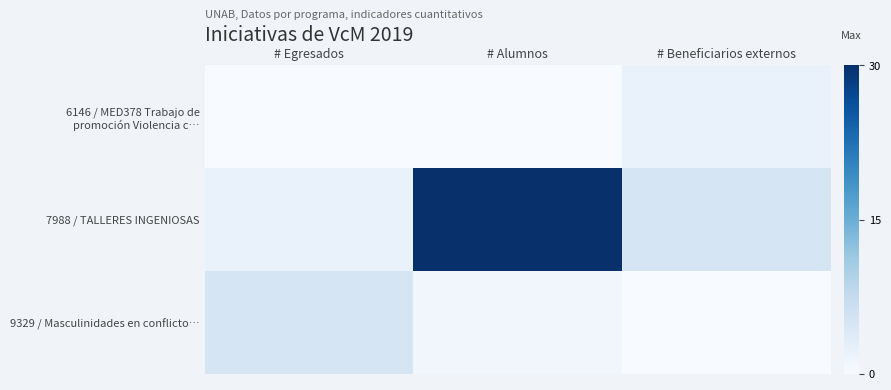

Rank the series by their maximum value, from lowest to highest.

6146 / MED378 Trabajo de promoción Violencia c…, 9329 / Masculinidades en conflicto…, 7988 / TALLERES INGENIOSAS